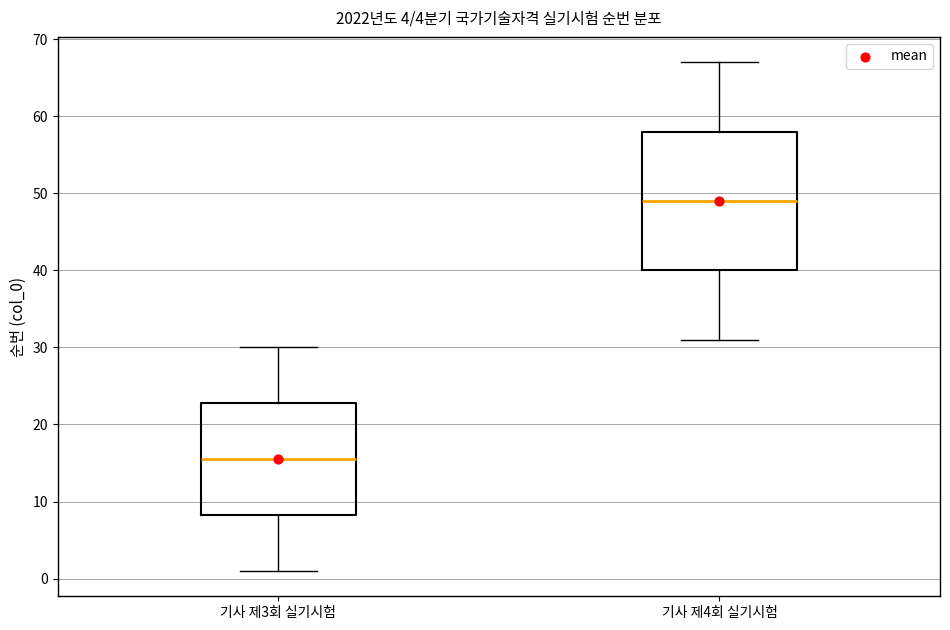

Reading left to right, transcribe this box plot: for each box, give where its median line is, the range the box spans, and where its two whiskers end, as read against the y-axis. The values are not printed on the chart, so give them approximately, as read against the axis.

기사 제3회 실기시험: median 16, box 8 to 23, whiskers 1 to 30
기사 제4회 실기시험: median 49, box 40 to 58, whiskers 31 to 67